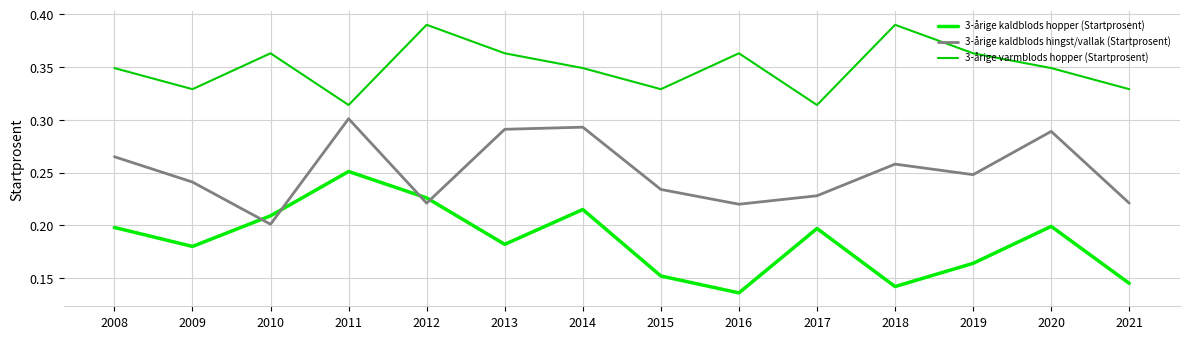

At which label does 3-årige varmblods hopper (Startprosent) reach its minimum?

2011